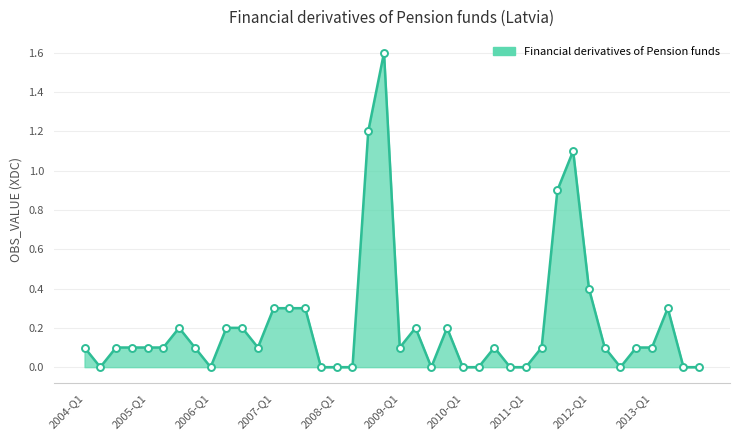

What is the greatest value displayed?

1.6